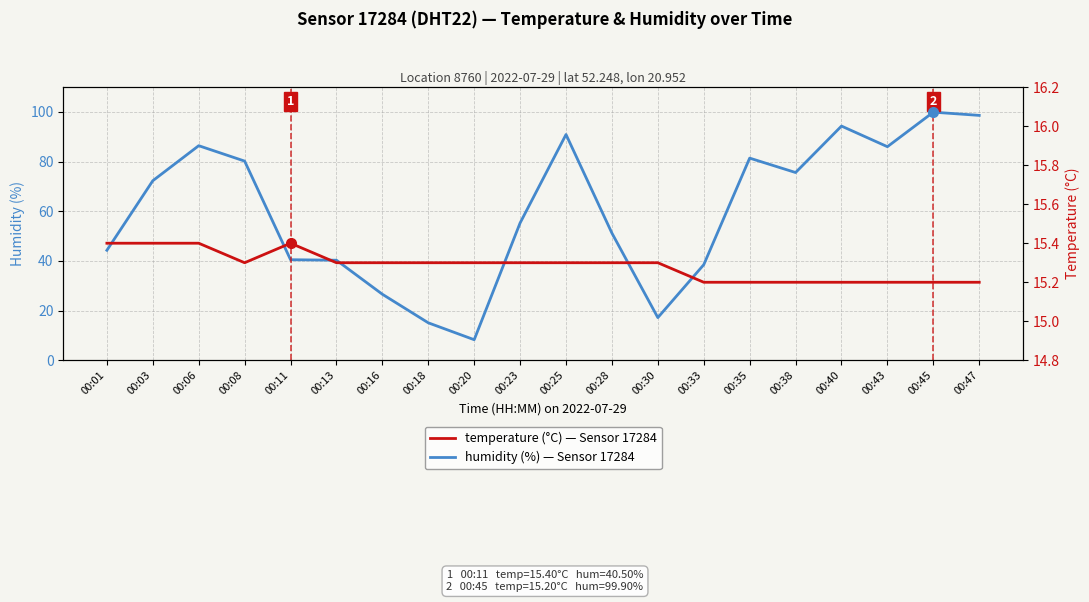

After their last crossing, which series has the higher values: humidity (%) — Sensor 17284 or temperature (°C) — Sensor 17284?

humidity (%) — Sensor 17284